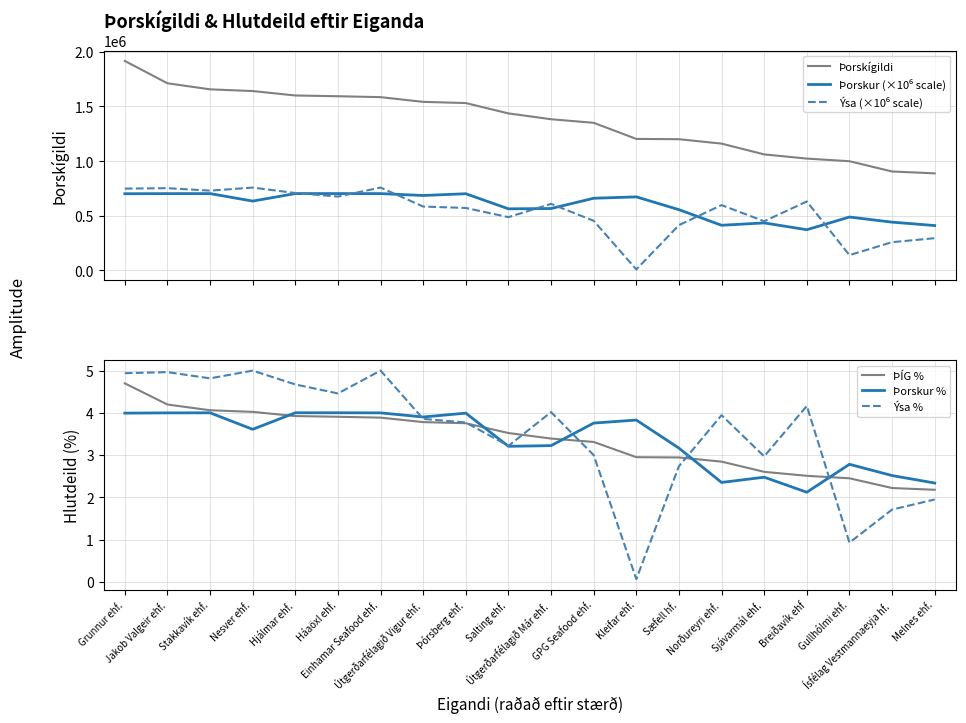

Reading right to left, what are all the values shown in this chart?

Þorskígildi: Melnes ehf.=887837.0	Ísfélag Vestmannaeyja hf.=904874.0	Gullhólmi ehf.=998798.0	Breiðavík ehf=1022841.0	Sjávarmál ehf.=1061043.0	Norðureyri ehf.=1159756.0	Sæfell hf.=1199921.0	Kleifar ehf.=1202657.0	GPG Seafood ehf.=1349781.0	Útgerðarfélagið Már ehf.=1382496.0	Salting ehf.=1435808.0	Þórsberg ehf.=1530423.0	Útgerðarfélagið Vigur ehf.=1541310.0	Einhamar Seafood ehf.=1584467.0	Háaöxl ehf.=1592737.0	Hjálmar ehf.=1599617.0	Nesver ehf.=1640074.0	Stakkavík ehf.=1655780.0	Jakob Valgeir ehf.=1711216.0	Grunnur ehf.=1915445.0
Þorskur (×10⁶ scale): Melnes ehf.=410744.4	Ísfélag Vestmannaeyja hf.=441848.0	Gullhólmi ehf.=488700.3	Breiðavík ehf=372518.8	Sjávarmál ehf.=434990.9	Norðureyri ehf.=413184.3	Sæfell hf.=555997.3	Kleifar ehf.=672834.6	GPG Seafood ehf.=660191.1	Útgerðarfélagið Már ehf.=566334.4	Salting ehf.=563567.9	Þórsberg ehf.=701553.6	Útgerðarfélagið Vigur ehf.=685494.1	Einhamar Seafood ehf.=702659.8	Háaöxl ehf.=703054.6	Hjálmar ehf.=703054.7	Nesver ehf.=634224.9	Stakkavík ehf.=702919.7	Jakob Valgeir ehf.=702659.8	Grunnur ehf.=701553.3
Ýsa (×10⁶ scale): Melnes ehf.=295250.6	Ísfélag Vestmannaeyja hf.=258877.6	Gullhólmi ehf.=140365.4	Breiðavík ehf=630845.9	Sjávarmál ehf.=449900.7	Norðureyri ehf.=597747.8	Sæfell hf.=414590.4	Kleifar ehf.=9541.1	GPG Seafood ehf.=454224.0	Útgerðarfélagið Már ehf.=608767.3	Salting ehf.=487589.4	Þórsberg ehf.=571559.0	Útgerðarfélagið Vigur ehf.=584461.5	Einhamar Seafood ehf.=757875.2	Háaöxl ehf.=675819.1	Hjálmar ehf.=708081.5	Nesver ehf.=757681.1	Stakkavík ehf.=729933.5	Jakob Valgeir ehf.=752317.8	Grunnur ehf.=748460.6
ÞÍG %: Melnes ehf.=2.2	Ísfélag Vestmannaeyja hf.=2.2	Gullhólmi ehf.=2.4	Breiðavík ehf=2.5	Sjávarmál ehf.=2.6	Norðureyri ehf.=2.8	Sæfell hf.=2.9	Kleifar ehf.=2.9	GPG Seafood ehf.=3.3	Útgerðarfélagið Már ehf.=3.4	Salting ehf.=3.5	Þórsberg ehf.=3.8	Útgerðarfélagið Vigur ehf.=3.8	Einhamar Seafood ehf.=3.9	Háaöxl ehf.=3.9	Hjálmar ehf.=3.9	Nesver ehf.=4.0	Stakkavík ehf.=4.1	Jakob Valgeir ehf.=4.2	Grunnur ehf.=4.7
Þorskur %: Melnes ehf.=2.3	Ísfélag Vestmannaeyja hf.=2.5	Gullhólmi ehf.=2.8	Breiðavík ehf=2.1	Sjávarmál ehf.=2.5	Norðureyri ehf.=2.4	Sæfell hf.=3.2	Kleifar ehf.=3.8	GPG Seafood ehf.=3.8	Útgerðarfélagið Már ehf.=3.2	Salting ehf.=3.2	Þórsberg ehf.=4.0	Útgerðarfélagið Vigur ehf.=3.9	Einhamar Seafood ehf.=4.0	Háaöxl ehf.=4.0	Hjálmar ehf.=4.0	Nesver ehf.=3.6	Stakkavík ehf.=4.0	Jakob Valgeir ehf.=4.0	Grunnur ehf.=4.0
Ýsa %: Melnes ehf.=1.9	Ísfélag Vestmannaeyja hf.=1.7	Gullhólmi ehf.=0.9	Breiðavík ehf=4.2	Sjávarmál ehf.=3.0	Norðureyri ehf.=3.9	Sæfell hf.=2.7	Kleifar ehf.=0.1	GPG Seafood ehf.=3.0	Útgerðarfélagið Már ehf.=4.0	Salting ehf.=3.2	Þórsberg ehf.=3.8	Útgerðarfélagið Vigur ehf.=3.9	Einhamar Seafood ehf.=5.0	Háaöxl ehf.=4.5	Hjálmar ehf.=4.7	Nesver ehf.=5.0	Stakkavík ehf.=4.8	Jakob Valgeir ehf.=5.0	Grunnur ehf.=4.9